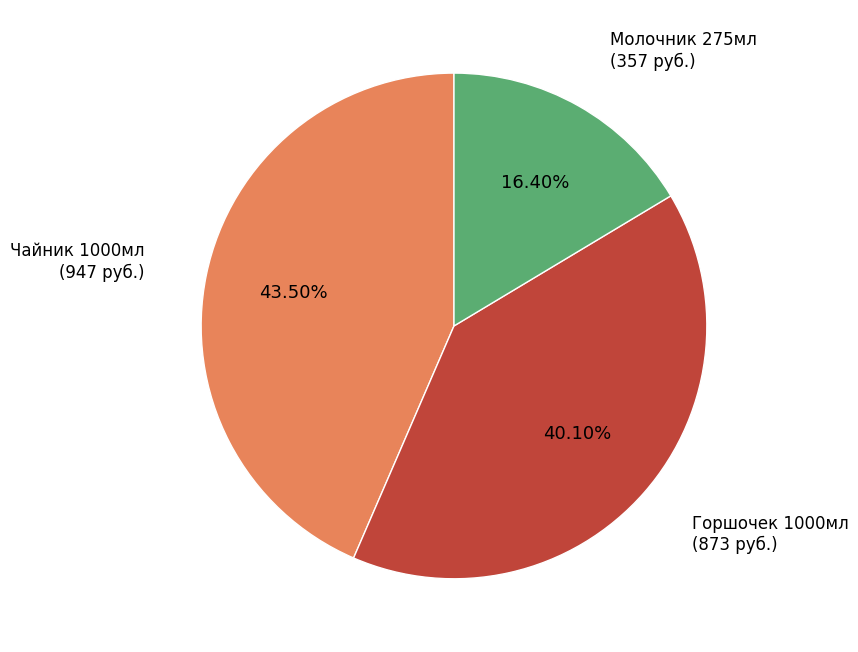

Count the number of slices in the pie.

3